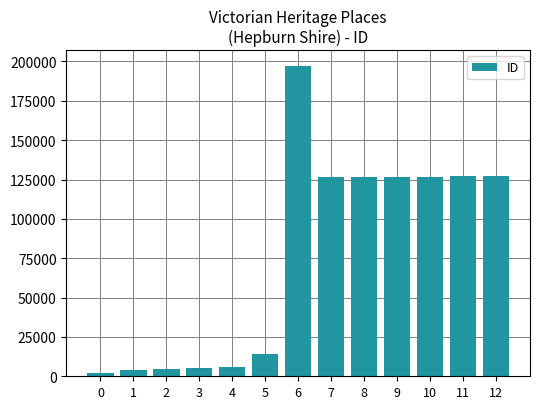

What is the ratio of the value at 7 to the value at 10?

1.0